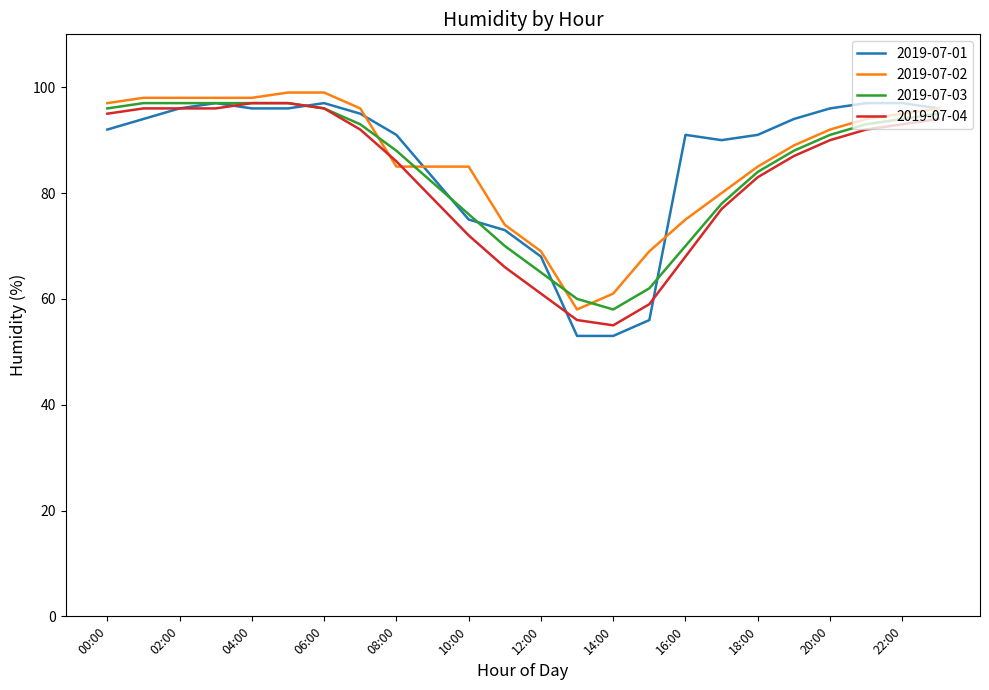

Reading right to left, list all the values displayed in this chart.

2019-07-01: 96	97	97	96	94	91	90	91	56	53	53	68	73	75	83	91	95	97	96	96	97	96	94	92
2019-07-02: 96	95	94	92	89	85	80	75	69	61	58	69	74	85	85	85	96	99	99	98	98	98	98	97
2019-07-03: 95	94	93	91	88	84	78	70	62	58	60	65	70	76	82	88	93	96	97	97	97	97	97	96
2019-07-04: 94	93	92	90	87	83	77	68	59	55	56	61	66	72	79	86	92	96	97	97	96	96	96	95